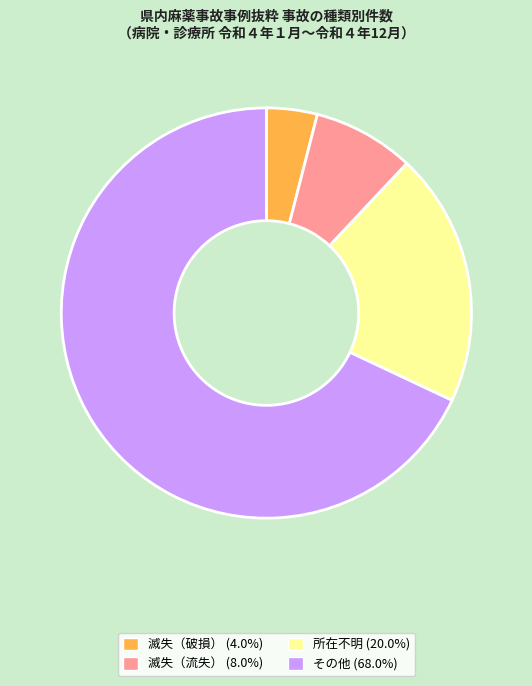

Rank the categories by value from lowest to highest.

滅失（破損）, 滅失（流失）, 所在不明, その他